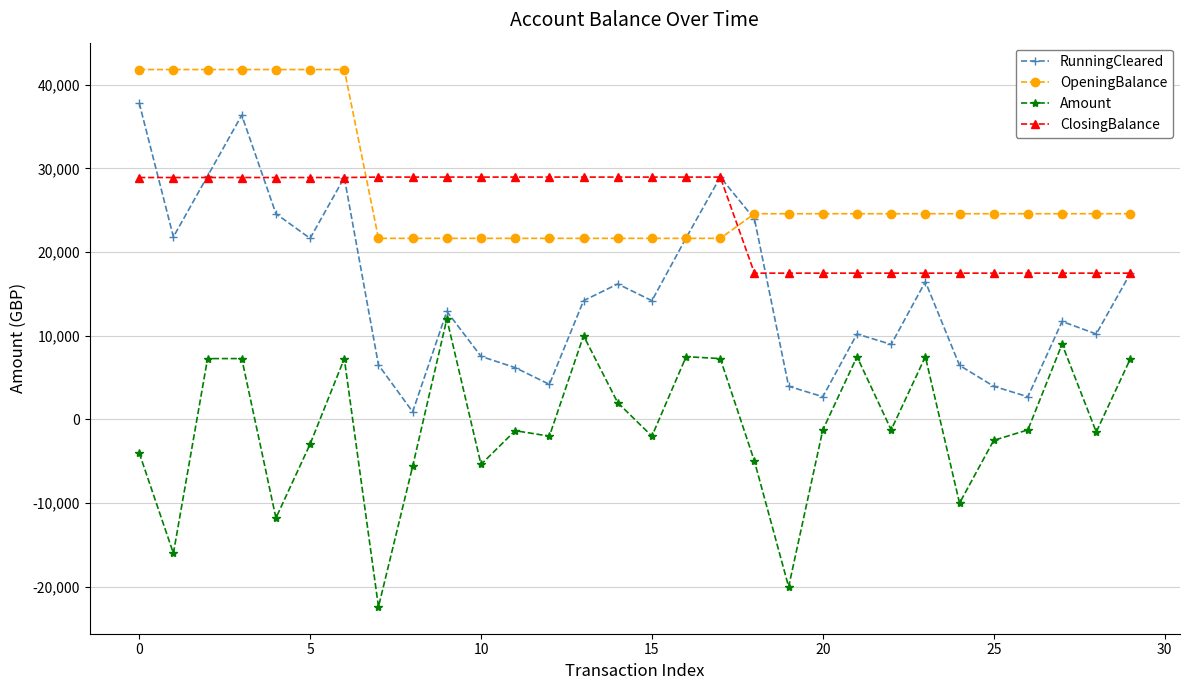

What is the maximum value shown in the chart?

41817.6